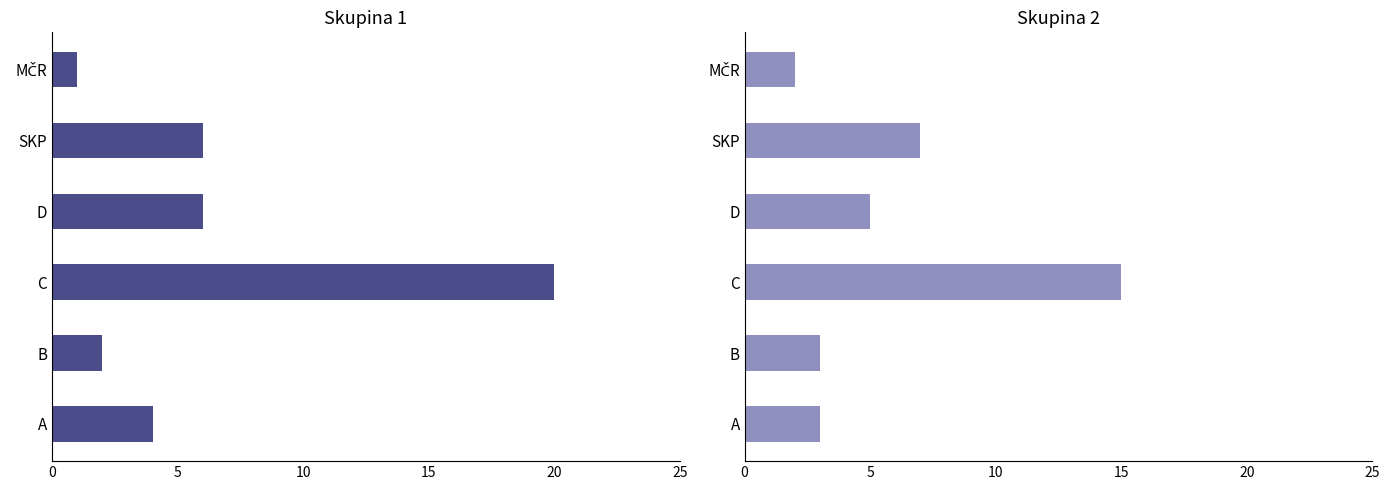

How many values in the Počet turnajů - Skupina 1 series are below 6?

3